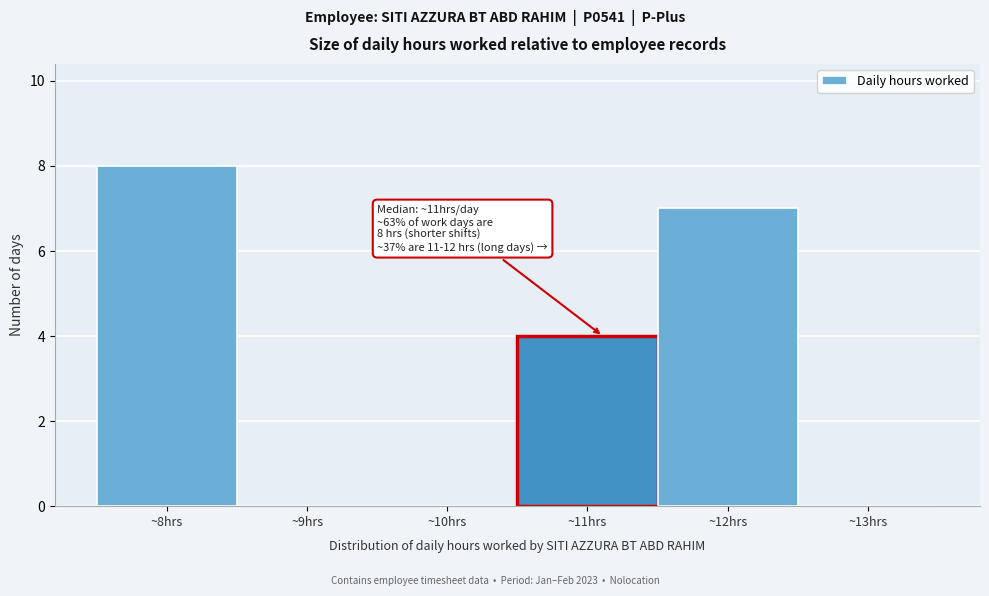

Over which range of the x-axis is the bar tallest?

7.5 to 8.5